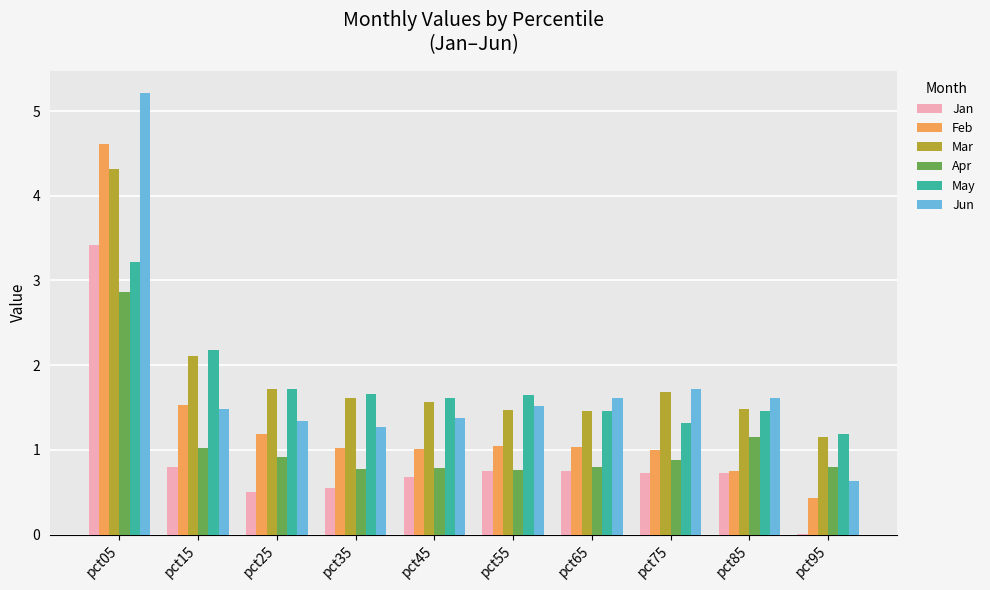

Are the bars horizontal?

No